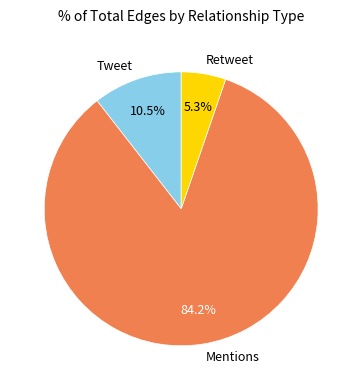

Is there a majority slice in this chart?

Yes